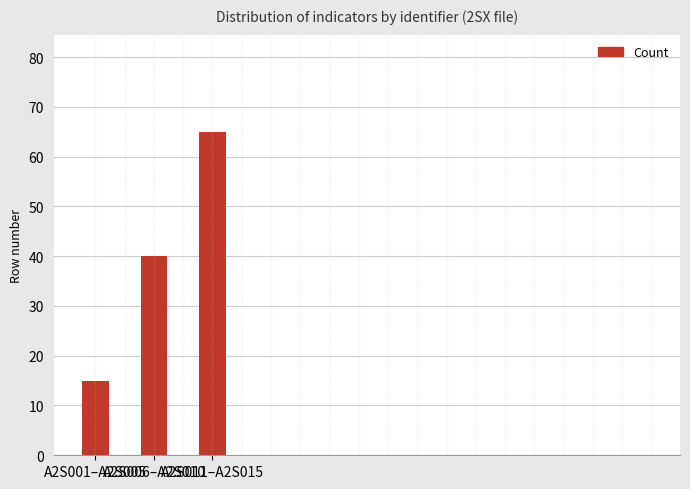

What position from the left is A2S001–A2S005?

1